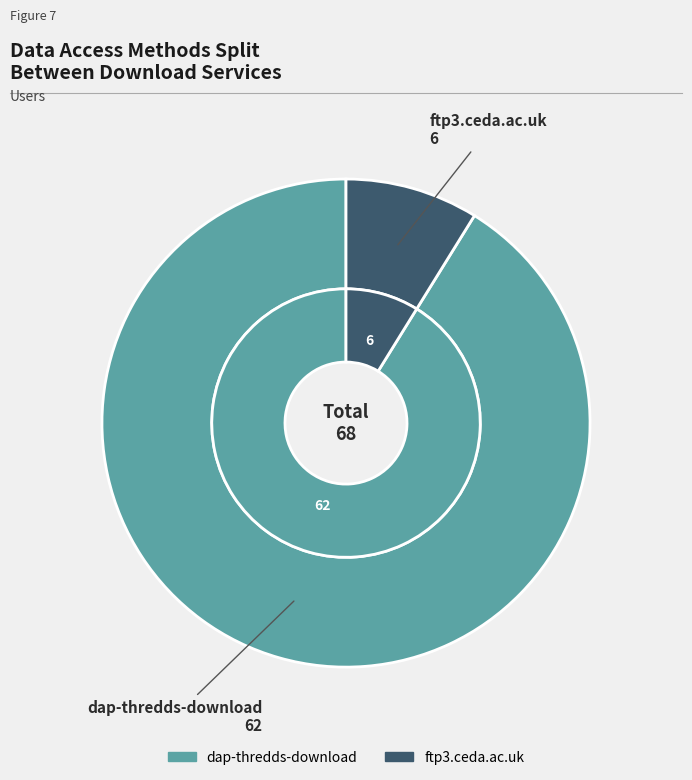

Which category has the biggest portion of the pie?

dap-thredds-download